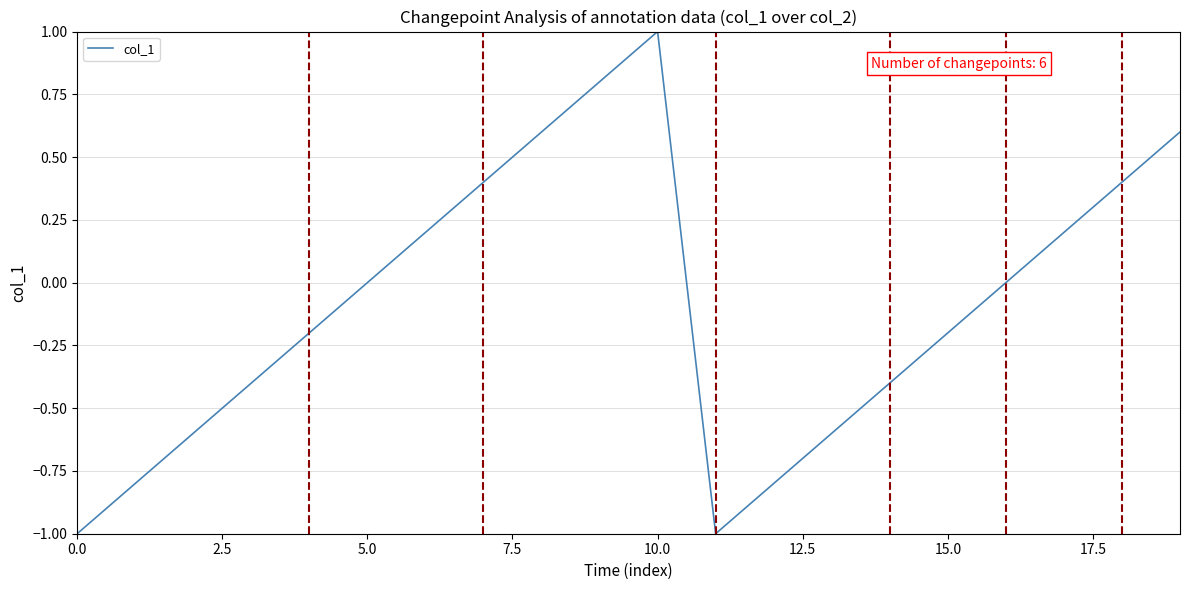

What is the greatest value displayed?

1.0